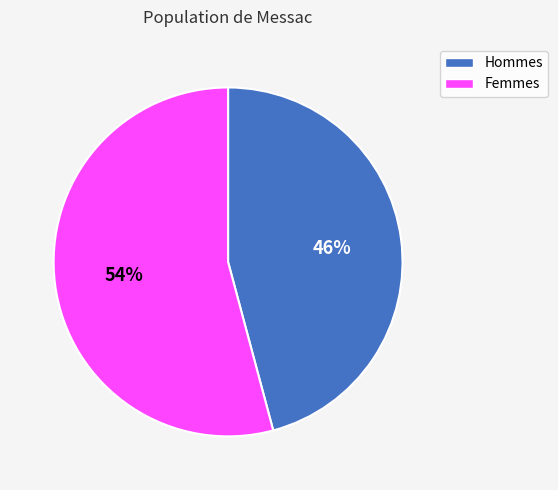

How many slices are in this pie chart?

2